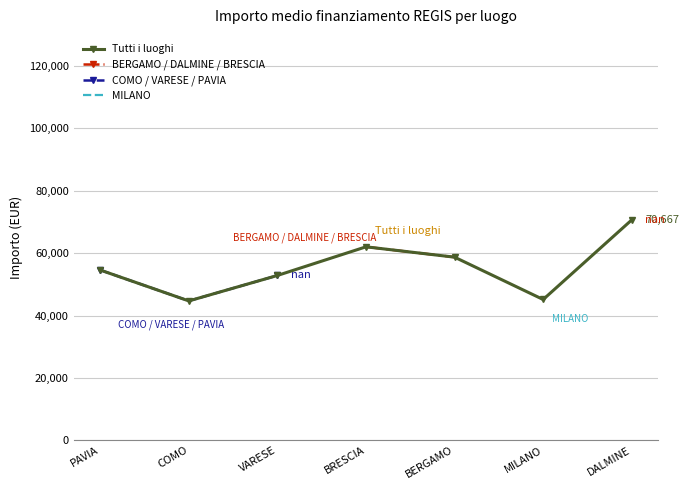

Which category has the lowest value in the BERGAMO / DALMINE / BRESCIA series?

PAVIA